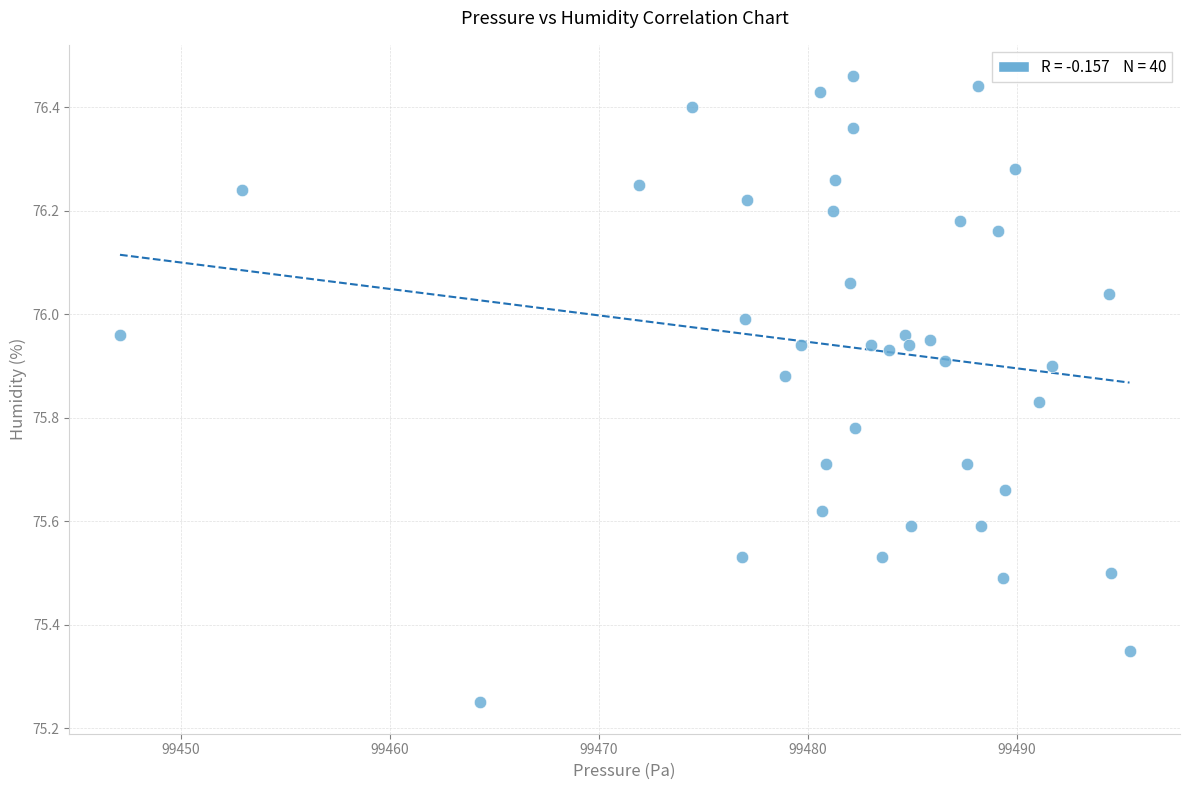

What is the range of X values (max minus min)?

48.3